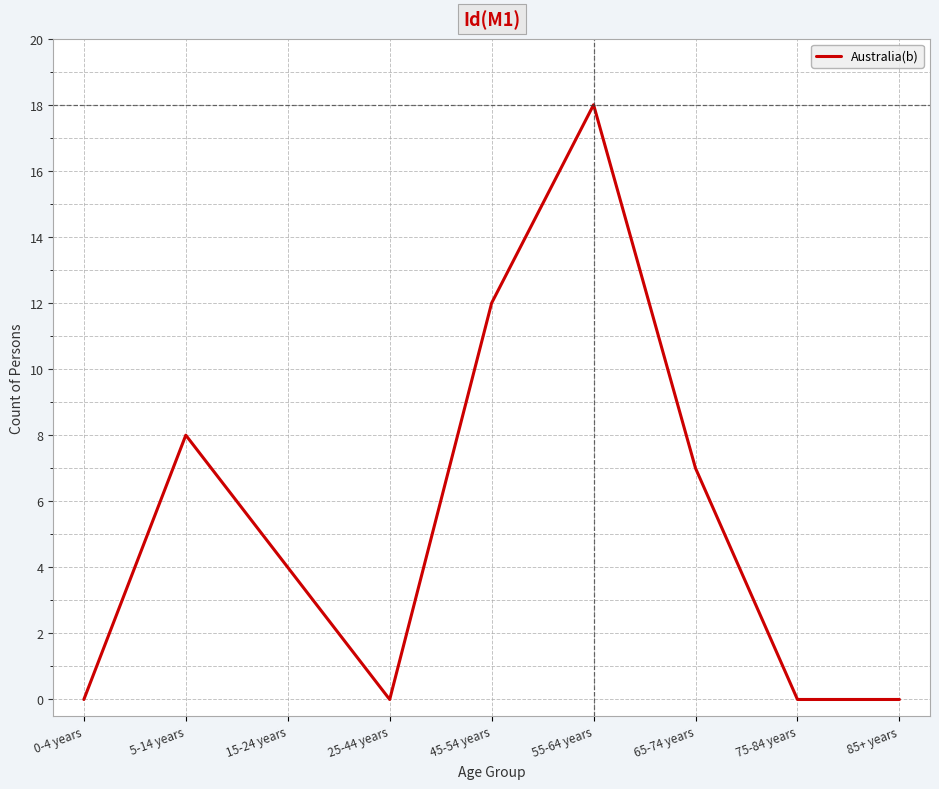

Approximately how many times larger is the value at 55-64 years compared to 15-24 years?

4.5